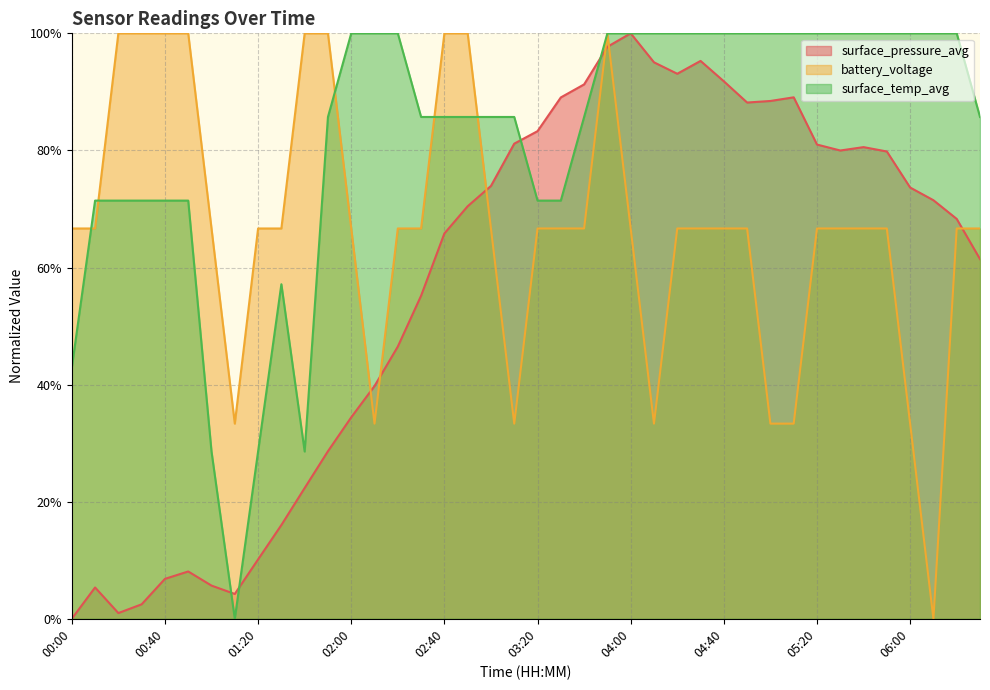

At which label does surface_temp_avg reach its minimum?

01:10